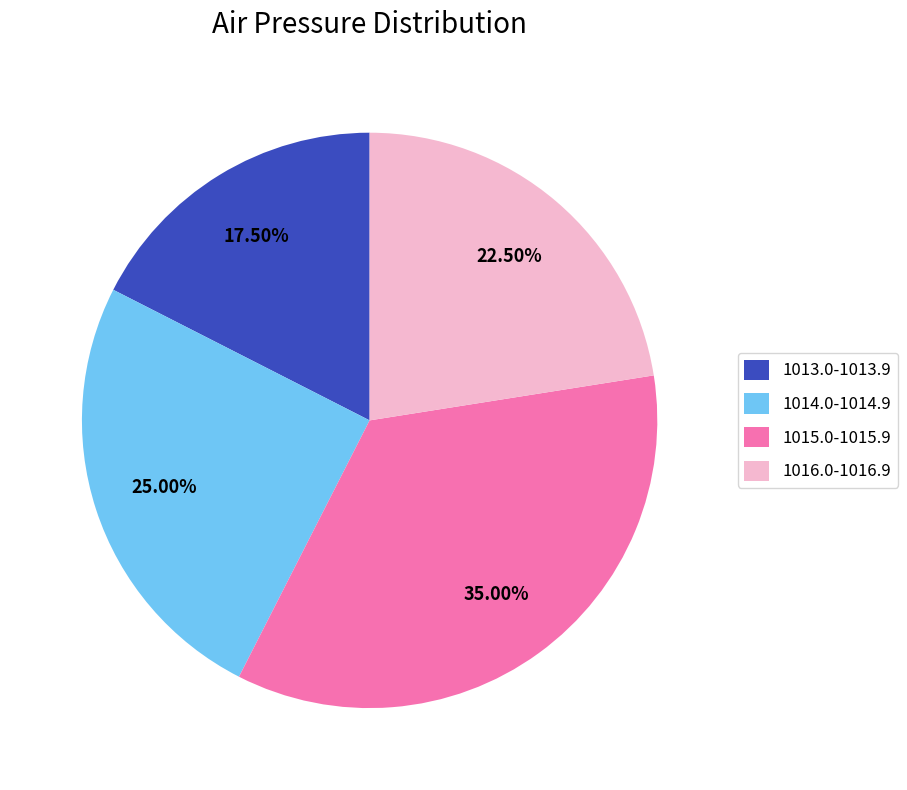

Is the sum of 1016.0-1016.9 and 1014.0-1014.9 greater than half?

No